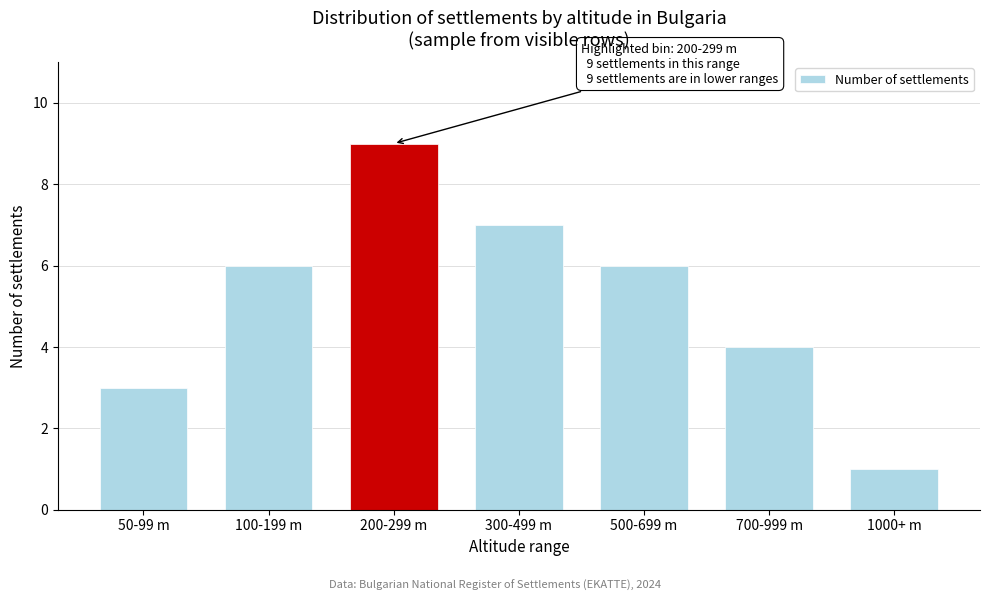

Reading left to right, transcribe all the data shown in this chart.

50-99 m=3	100-199 m=6	200-299 m=9	300-499 m=7	500-699 m=6	700-999 m=4	1000+ m=1